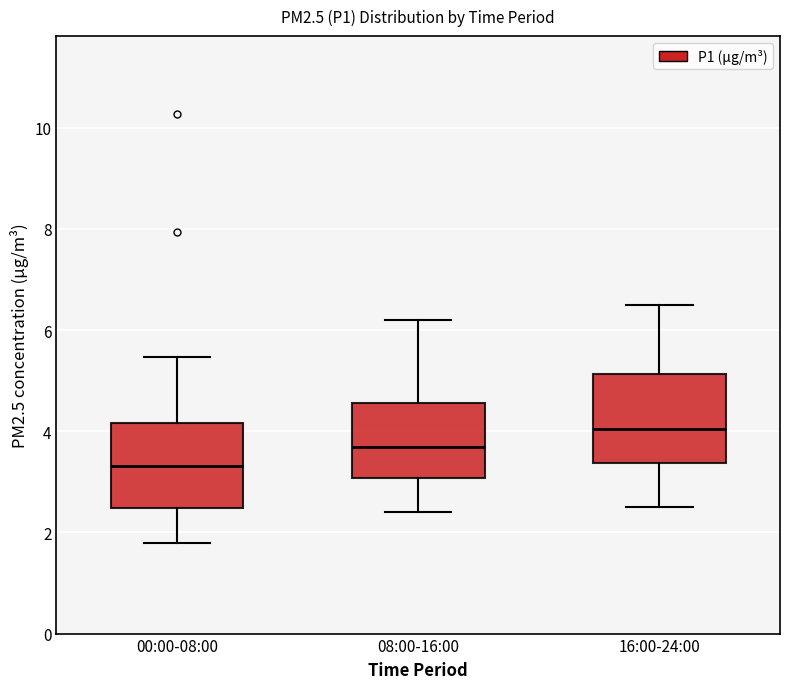

Reading left to right, transcribe this box plot: for each box, give where its median line is, the range the box spans, and where its two whiskers end, as read against the y-axis. The values are not printed on the chart, so give them approximately, as read against the axis.

00:00-08:00: median 3.4, box 2.4 to 4.2, whiskers 1.8 to 5.4
08:00-16:00: median 3.6, box 3.0 to 4.6, whiskers 2.4 to 6.2
16:00-24:00: median 4.0, box 3.4 to 5.2, whiskers 2.6 to 6.6